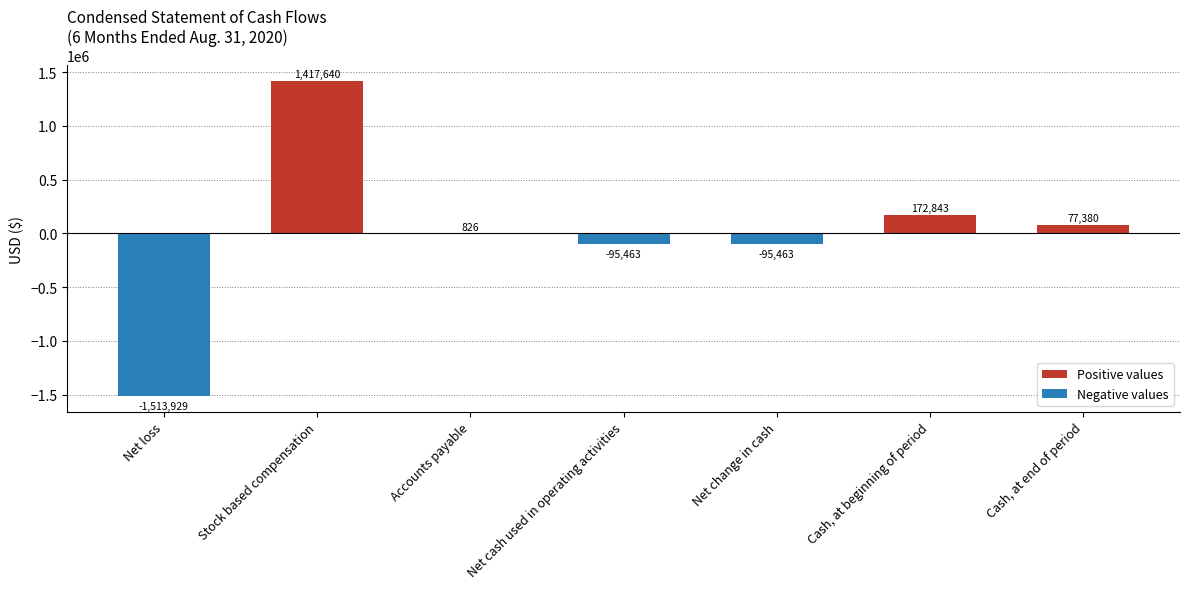

What is the change in value from Stock based compensation to Net cash used in operating activities?

-1513103